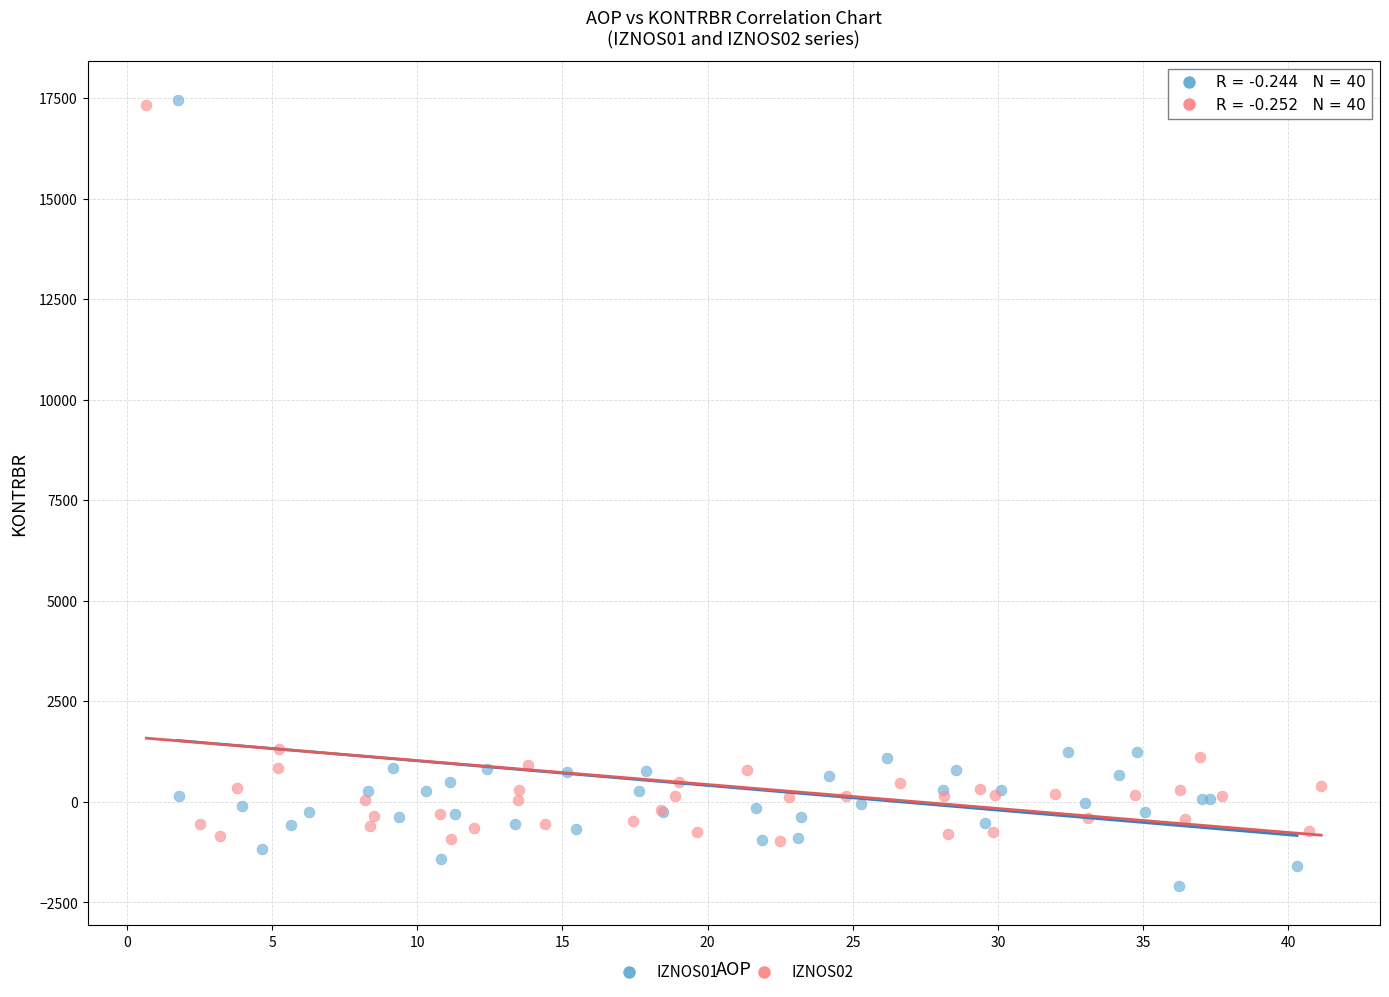

Which series contains the lowest Y value?

IZNOS01